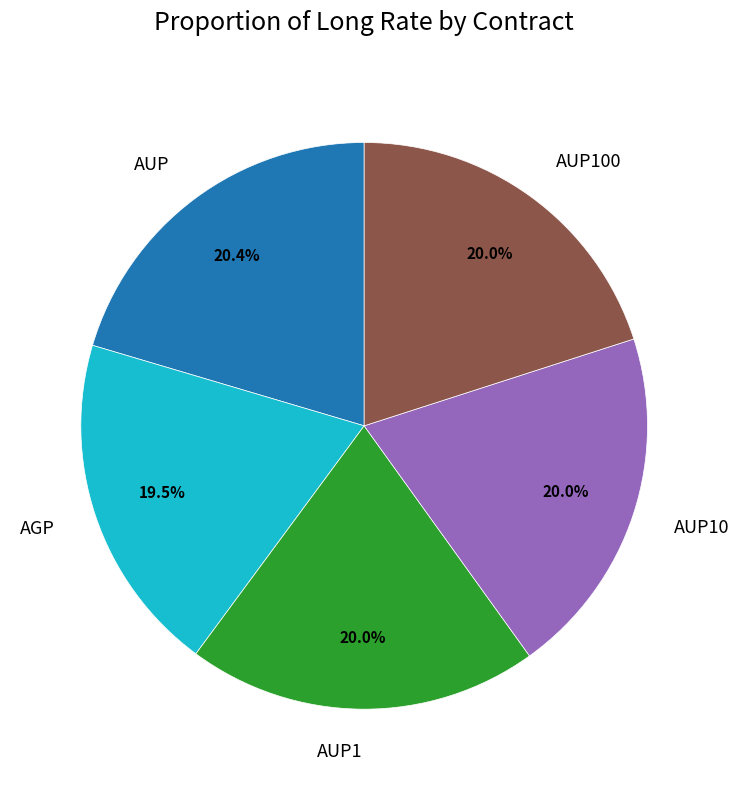

Which slice is the smallest?

AGP